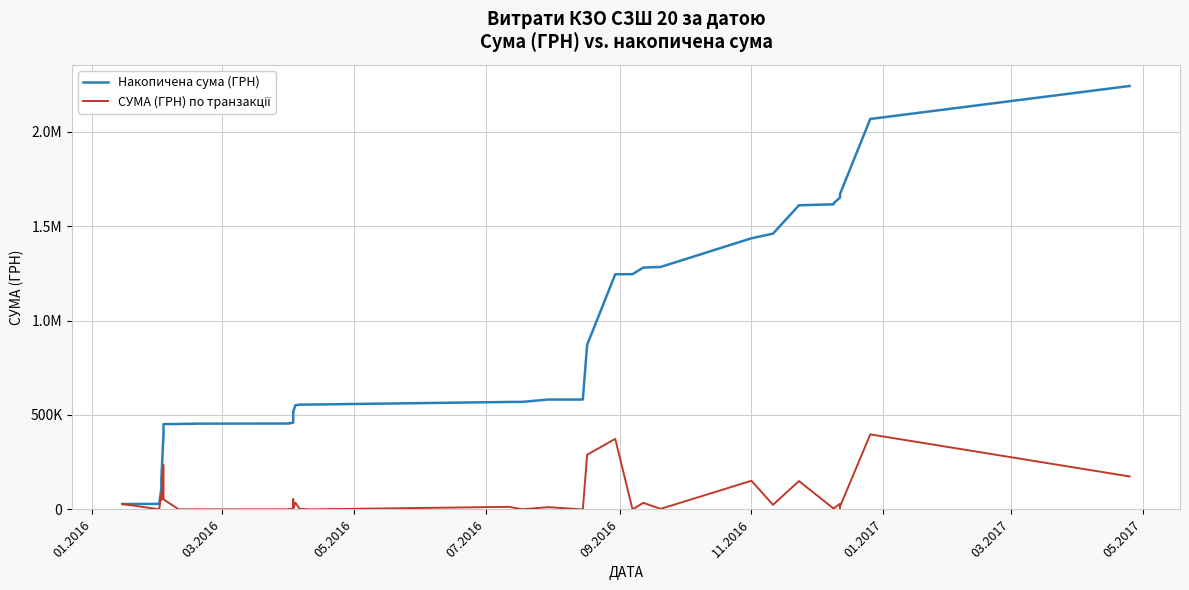

Count the number of categories in the chart.

37